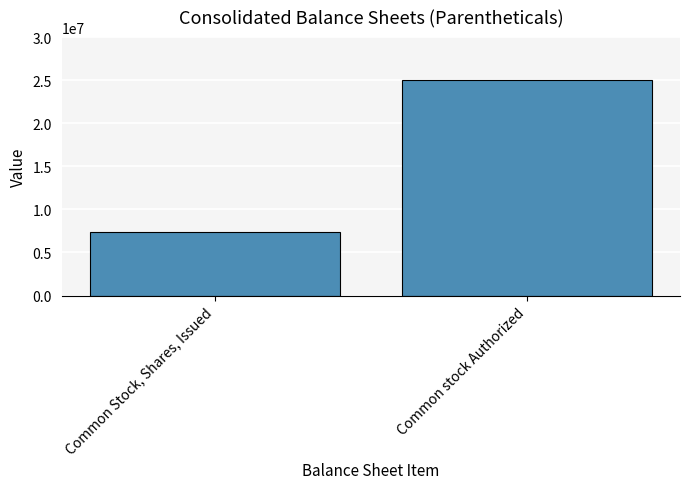

What is the ratio of the value at Common stock Authorized to the value at Common Stock, Shares, Issued?

3.4